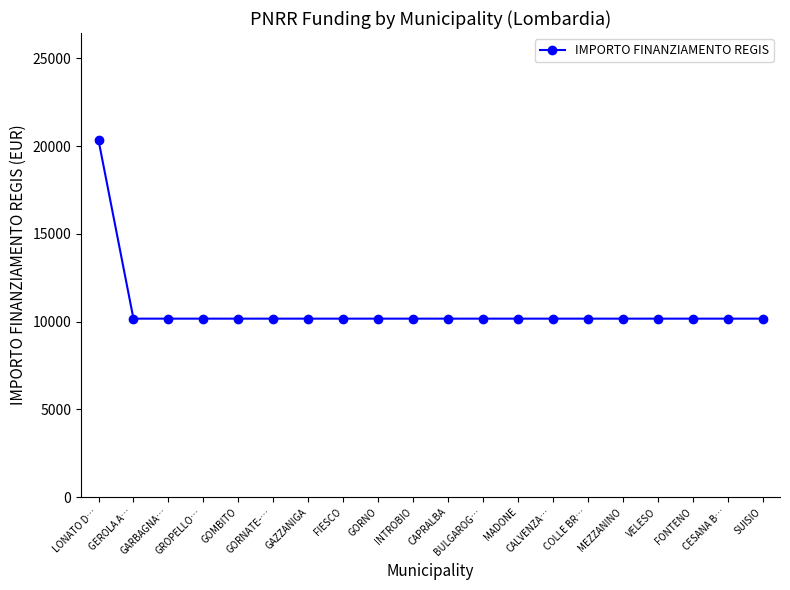

What is the value of the 14th point from the left?

10172